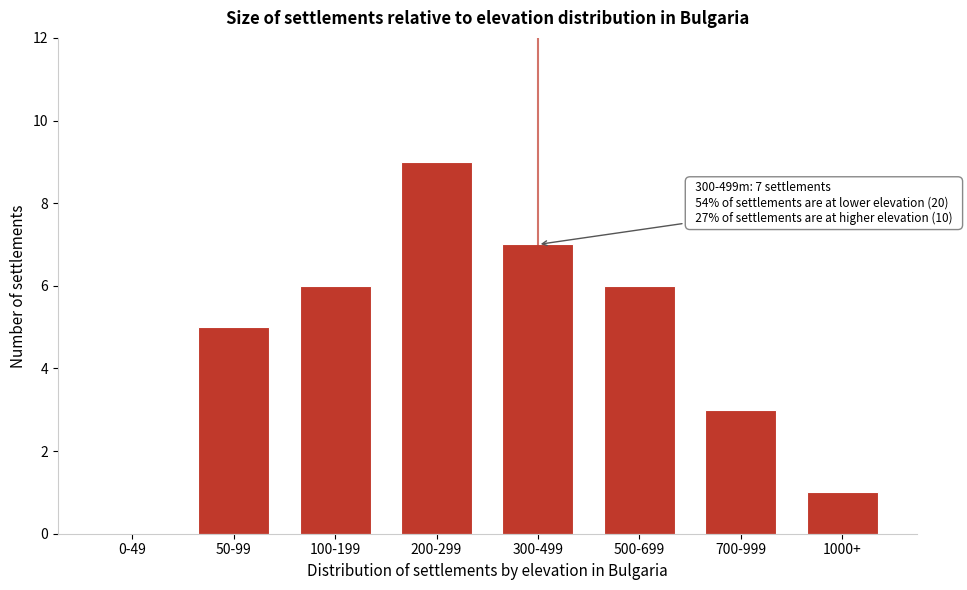

Reading left to right, extract all data points from this chart.

0-49=0	50-99=5	100-199=6	200-299=9	300-499=7	500-699=6	700-999=3	1000+=1